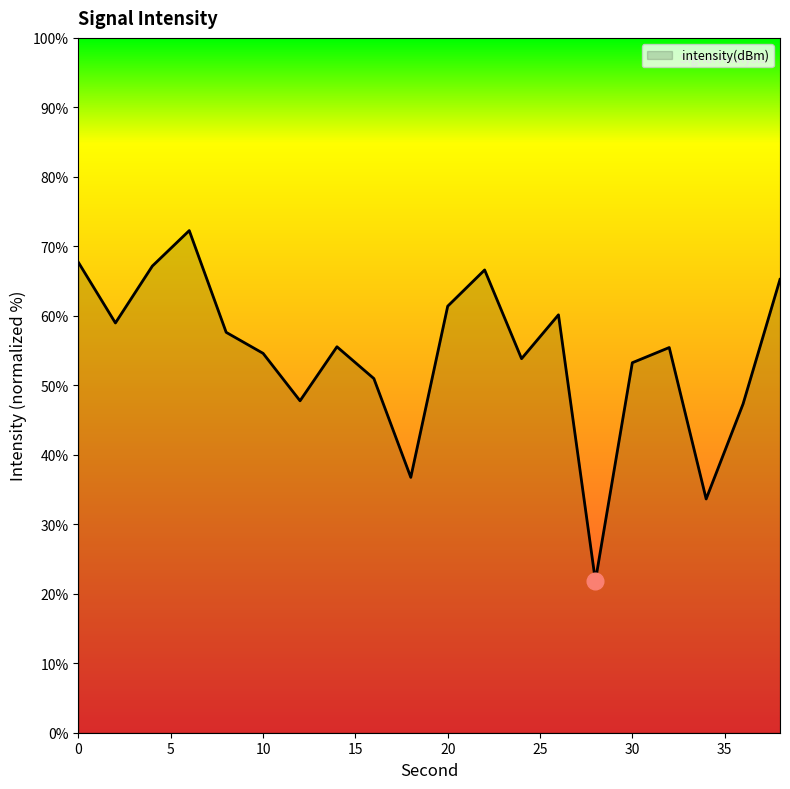

What is the smallest value displayed?

21.9